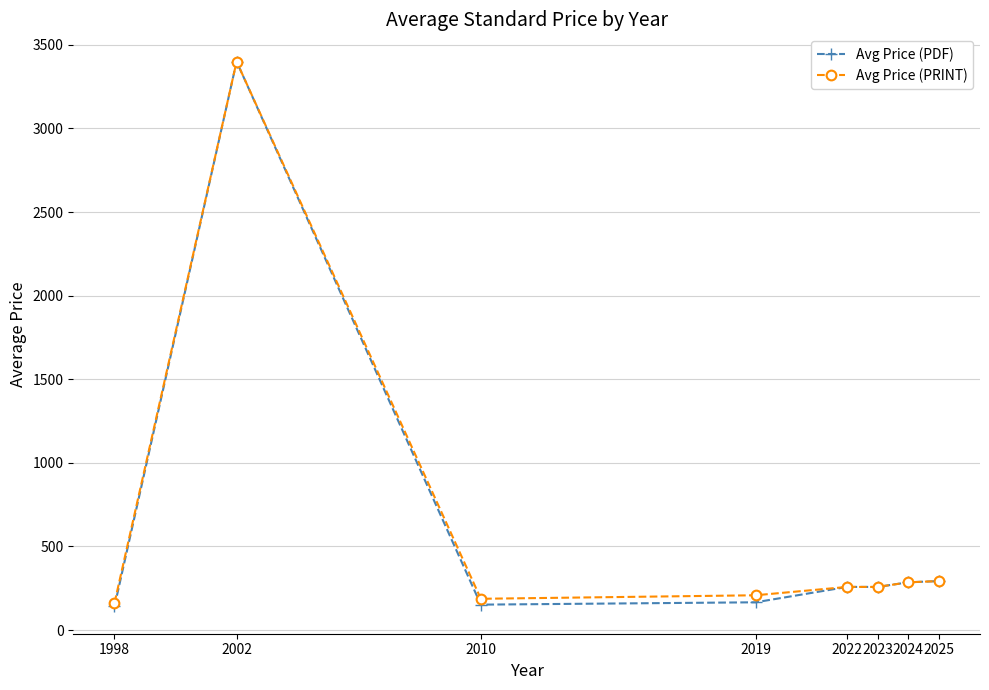

At which label is Avg Price (PDF) closest to 1770?

2025